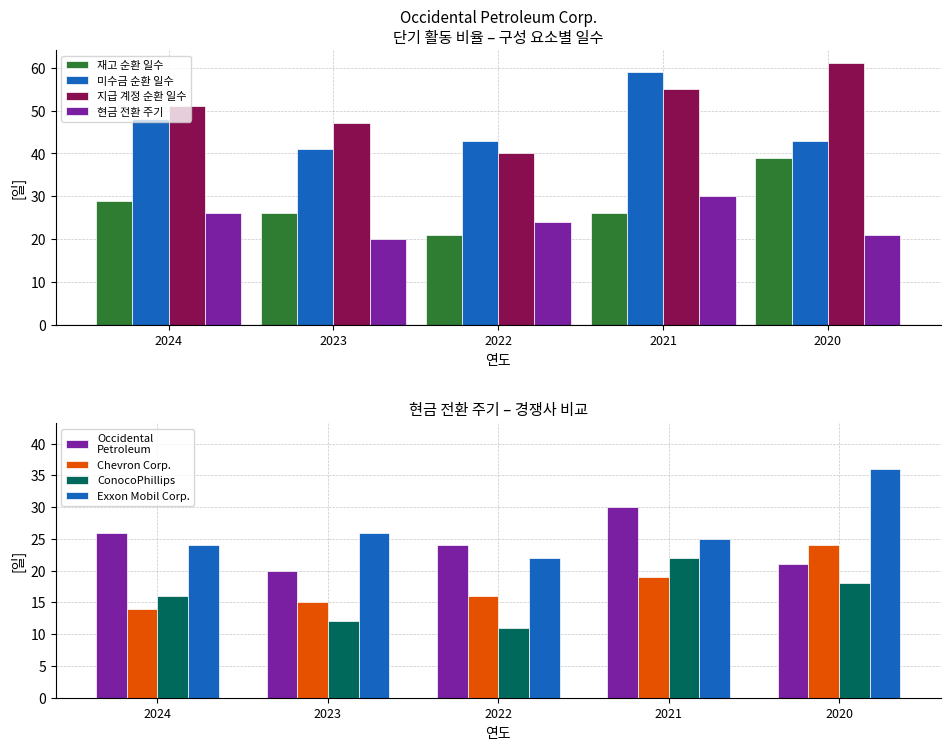

Which series has the largest total across all categories?

지급 계정 순환 일수